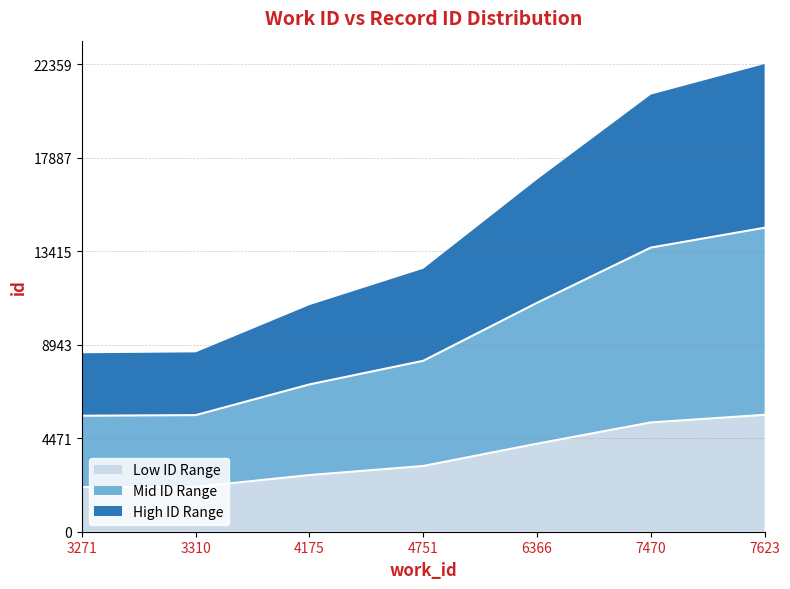

The value at 6366 is 4209.2. True or false?

True